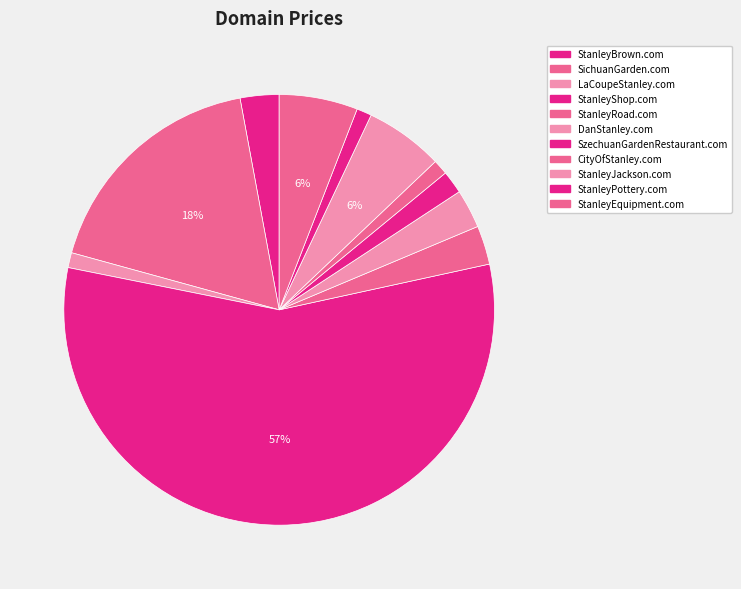

What is the largest slice in the pie chart?

StanleyShop.com